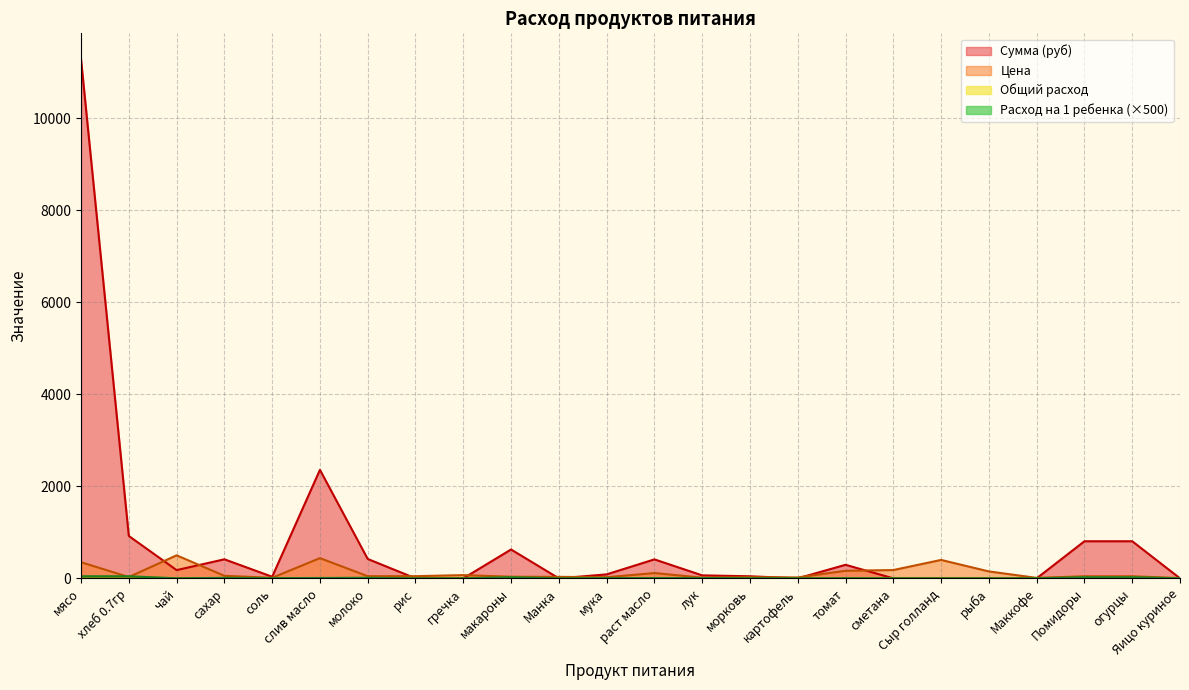

Between раст масло and лук, which series saw the biggest shift?

Сумма (руб)